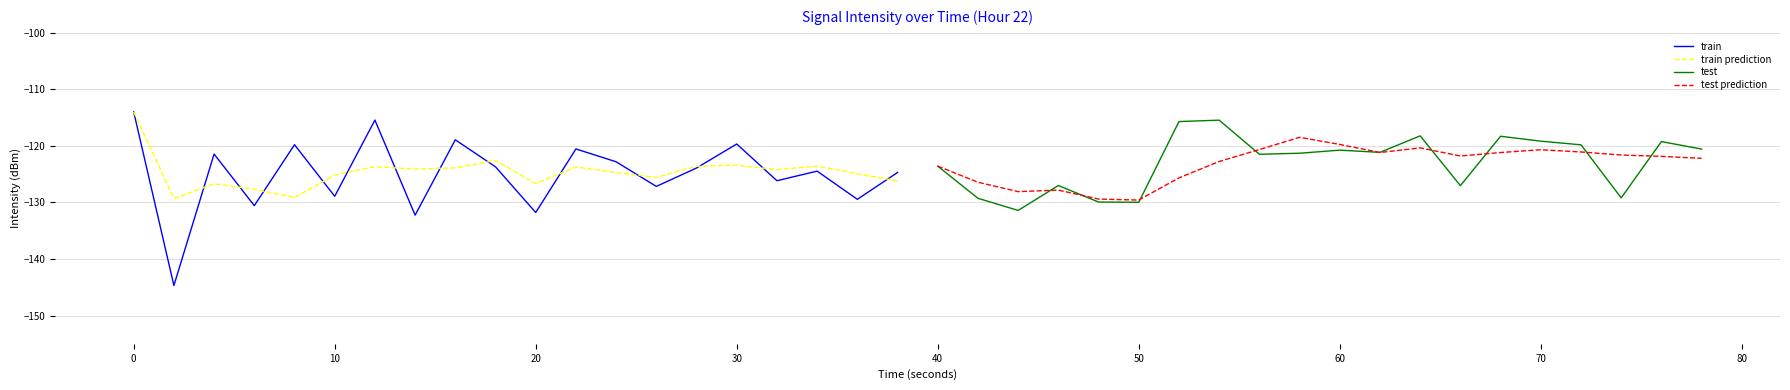

What is the minimum value for train?

-144.7